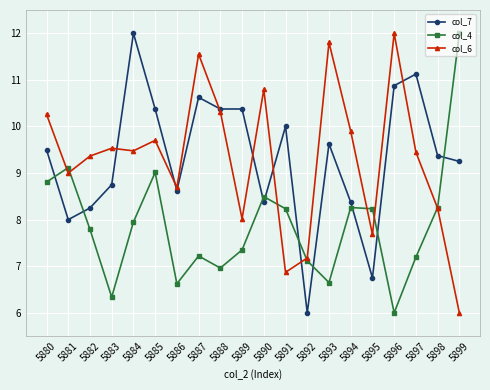

Which category has the lowest value in the col_4 series?

5896